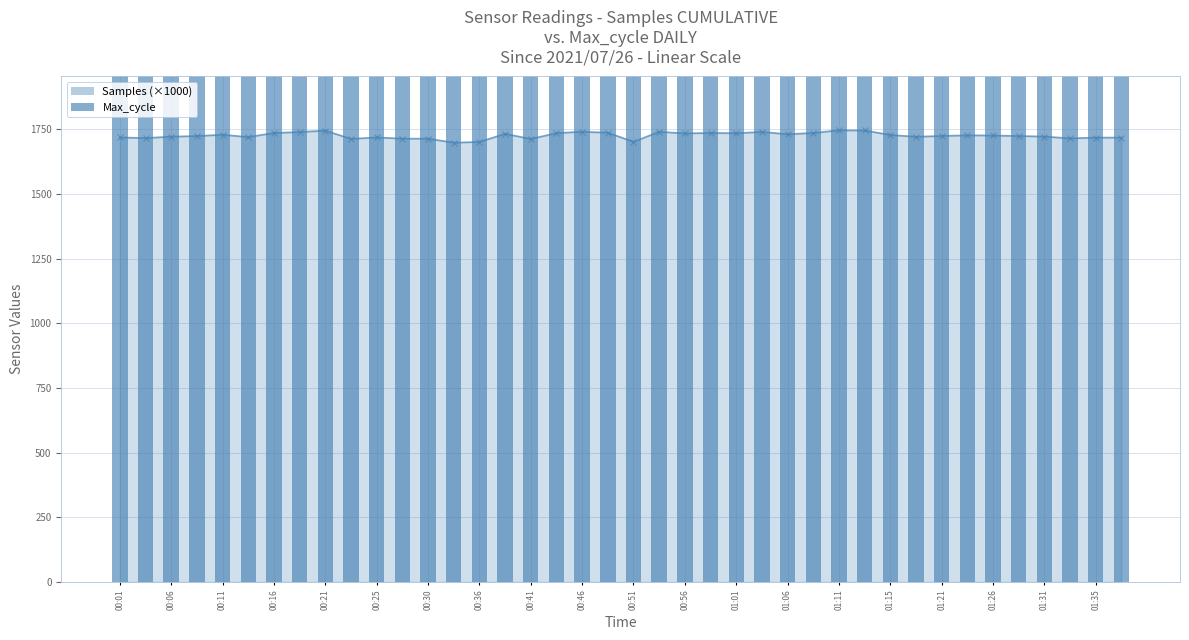

How many bars are there in each group?

2